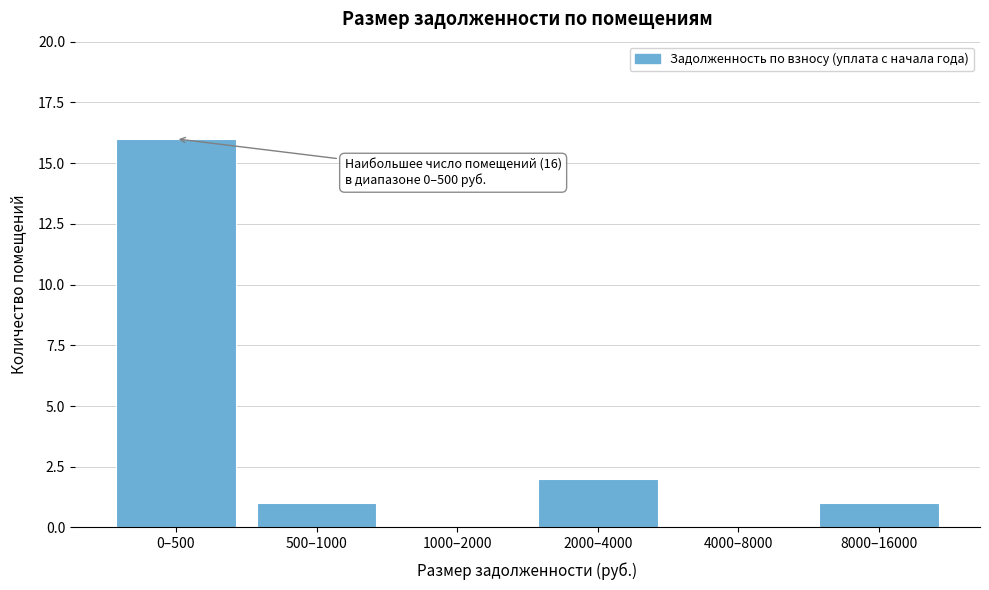

Reading right to left, transcribe all the data shown in this chart.

8000–16000=1	4000–8000=0	2000–4000=2	1000–2000=0	500–1000=1	0–500=16